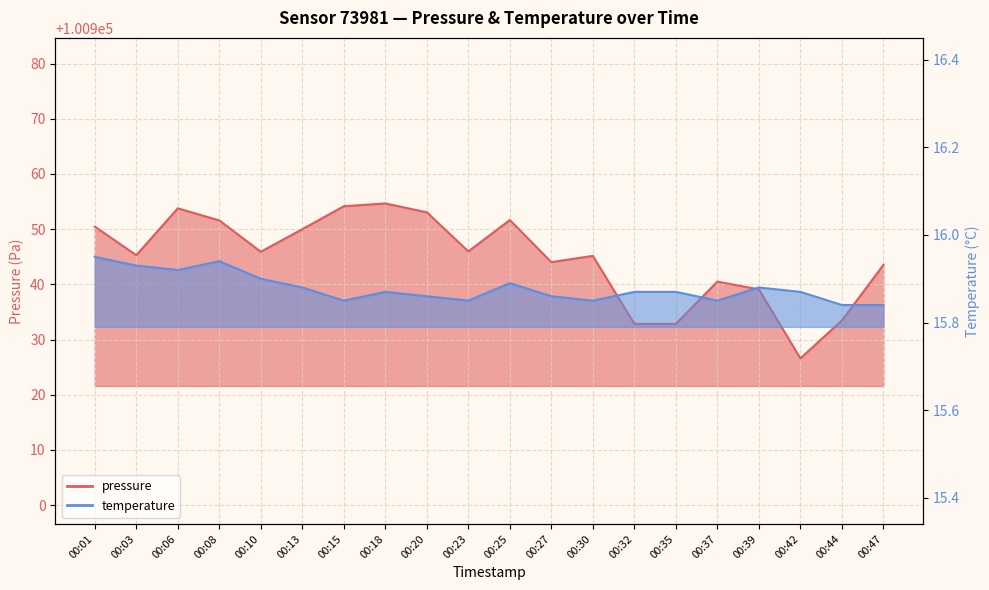

What are all the series names shown in the legend?

pressure, temperature